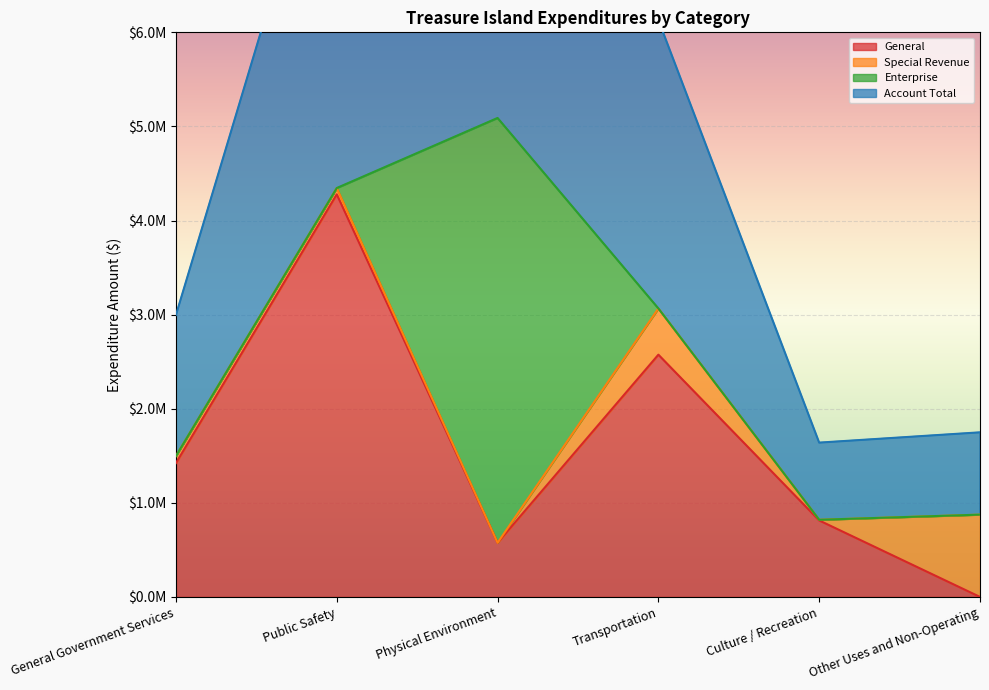

How many values in the General series are below 1422237?

3